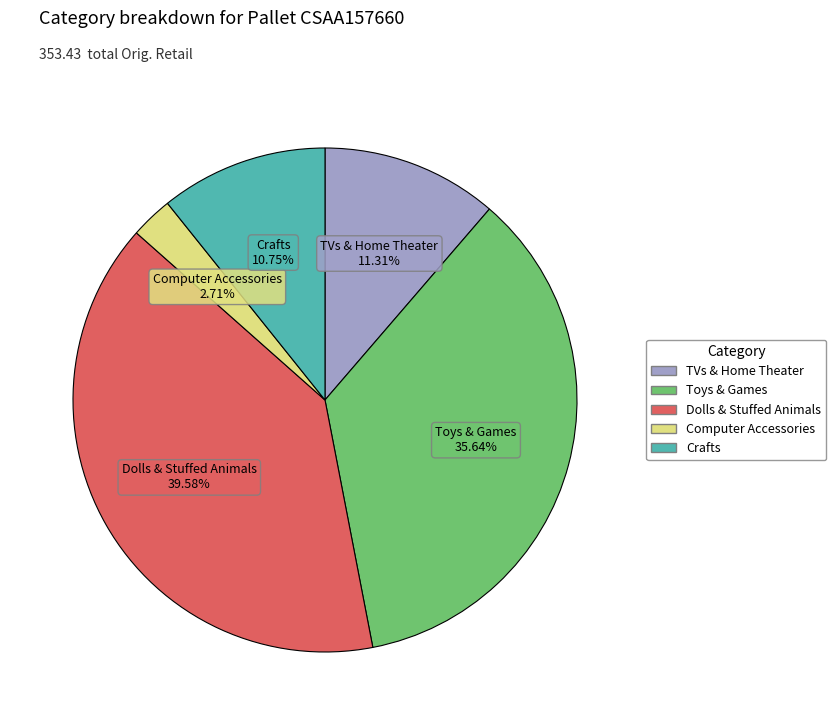

How many segments does this pie chart have?

5